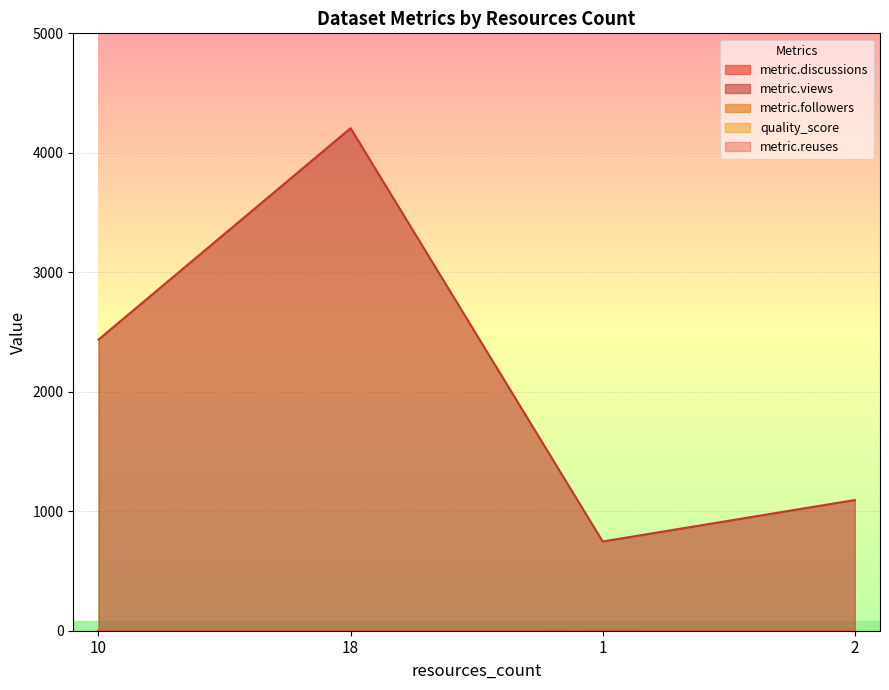

True or false: metric.views has more than 0 interior local peaks.

True